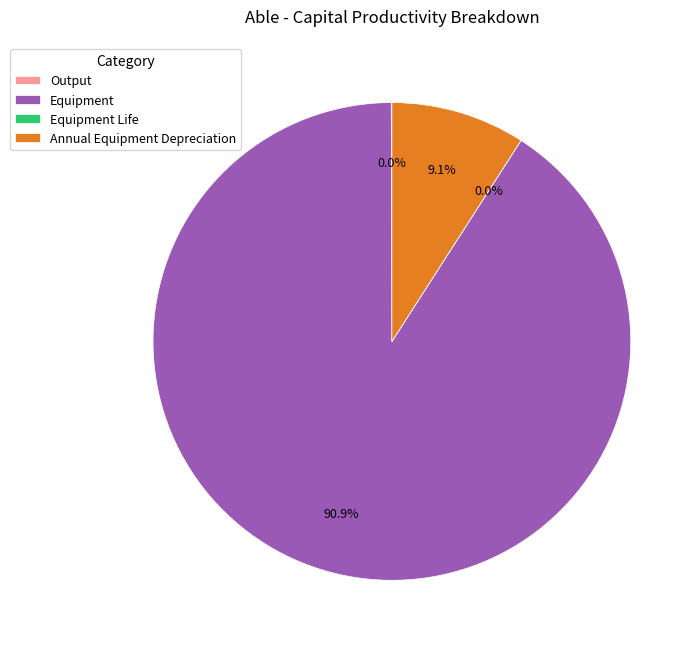

Which category accounts for the majority?

Equipment